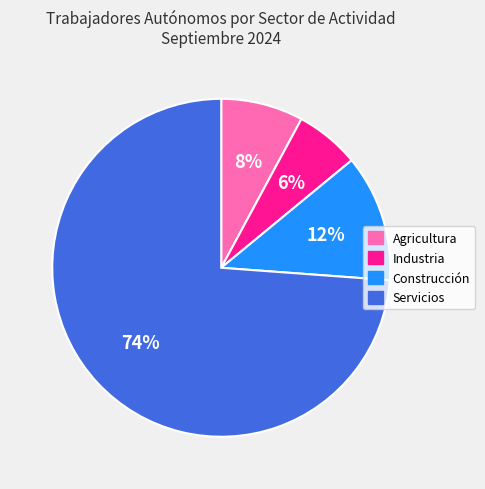

Does any single category account for the majority?

Yes